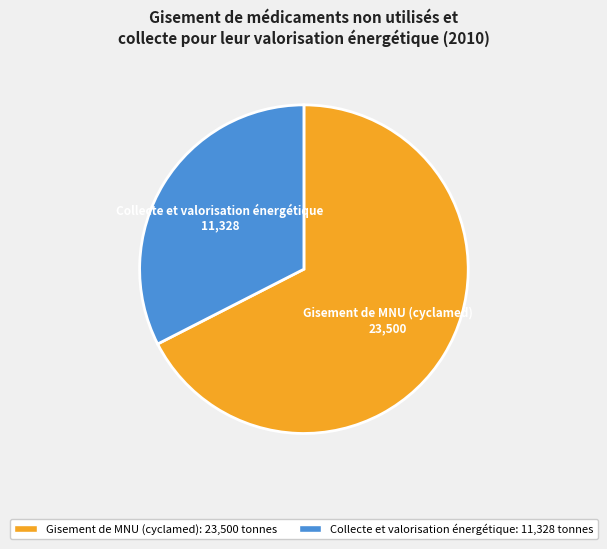

Which category has the smallest portion of the pie?

Collecte et valorisation énergétique